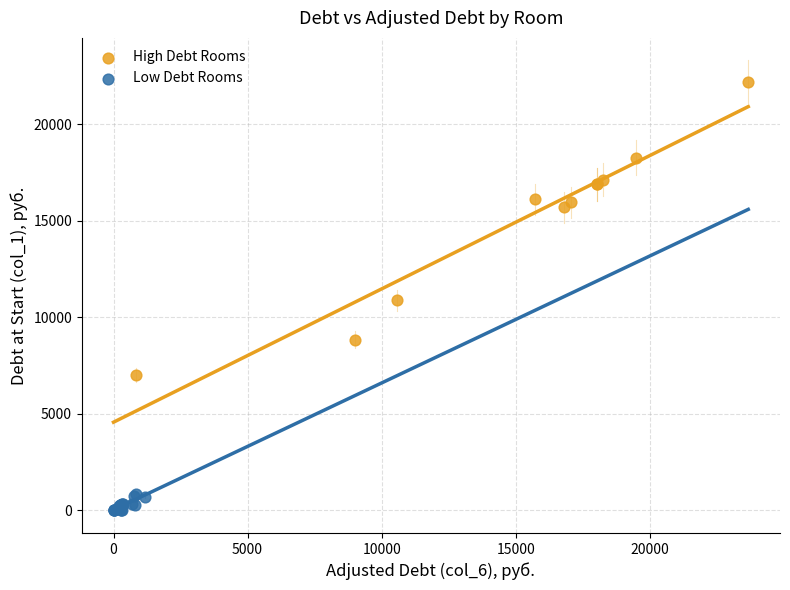

Which series reaches the maximum Y coordinate?

High Debt Rooms